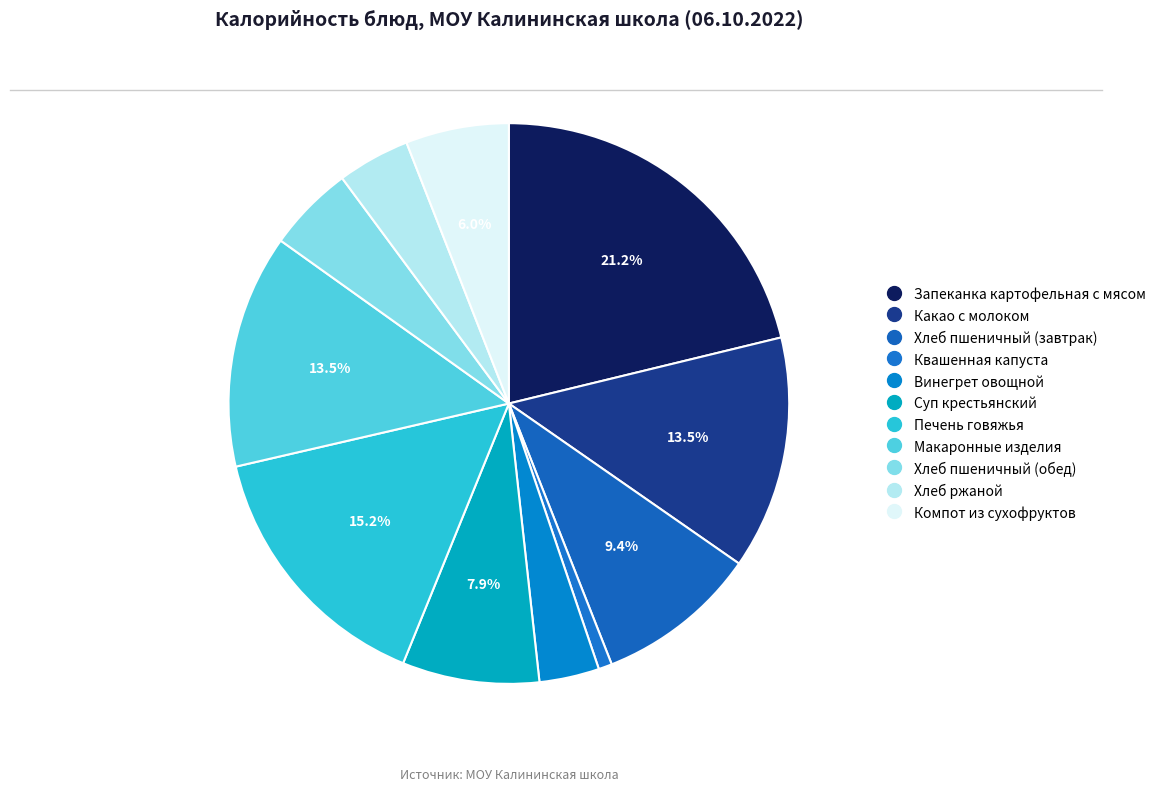

Is Хлеб пшеничный (завтрак) the majority of the pie?

No